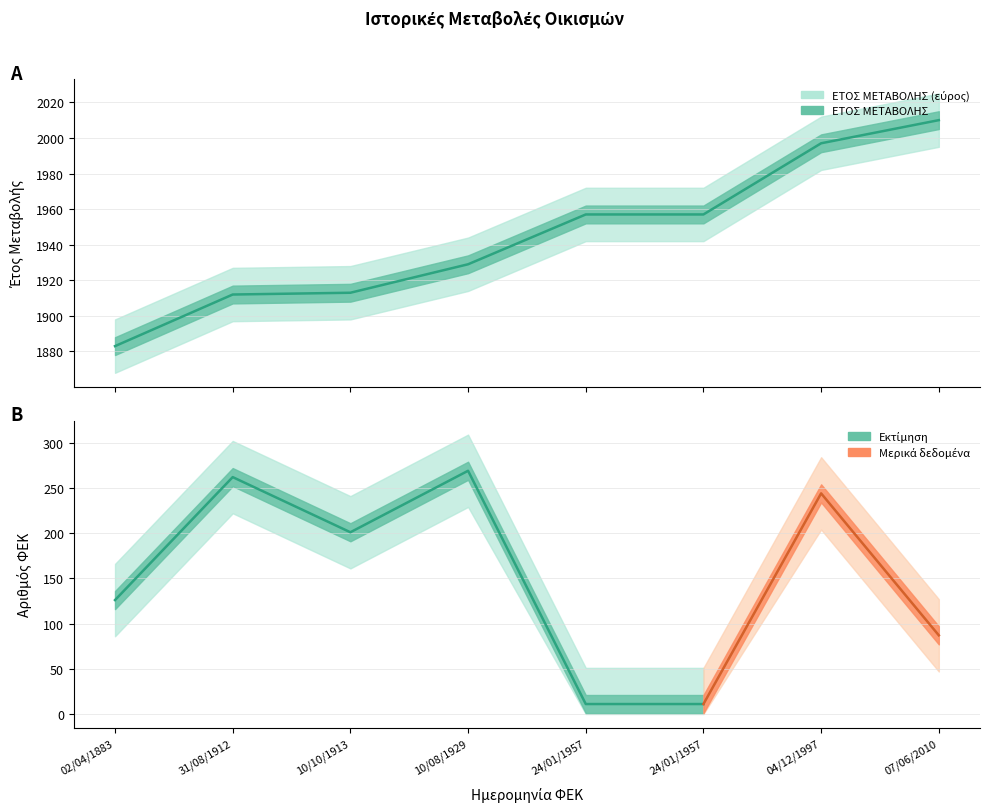

What is the greatest value displayed?

2010